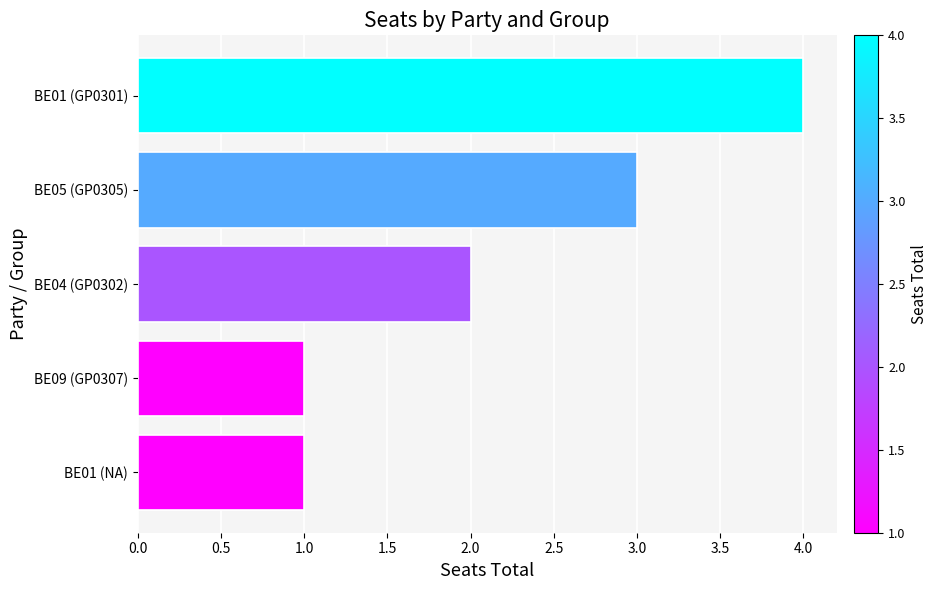

What is the ratio of the value at BE01 (GP0301) to the value at BE05 (GP0305)?

1.3